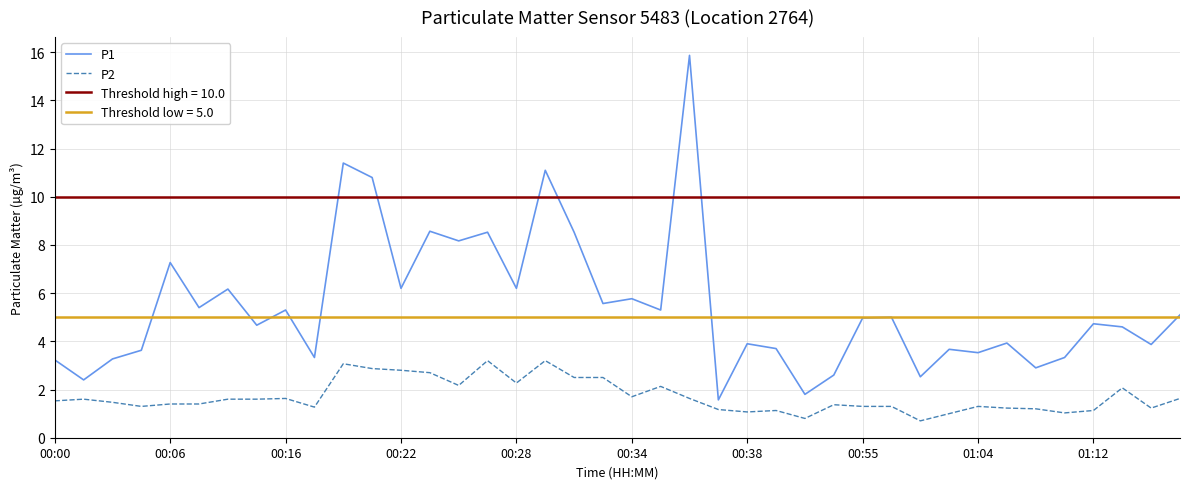

Does the chart have visible grid lines?

Yes